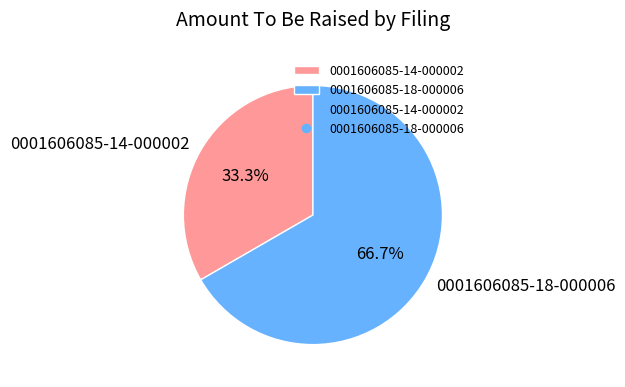

True or false: 0001606085-14-000002 accounts for 33% of the total.

True